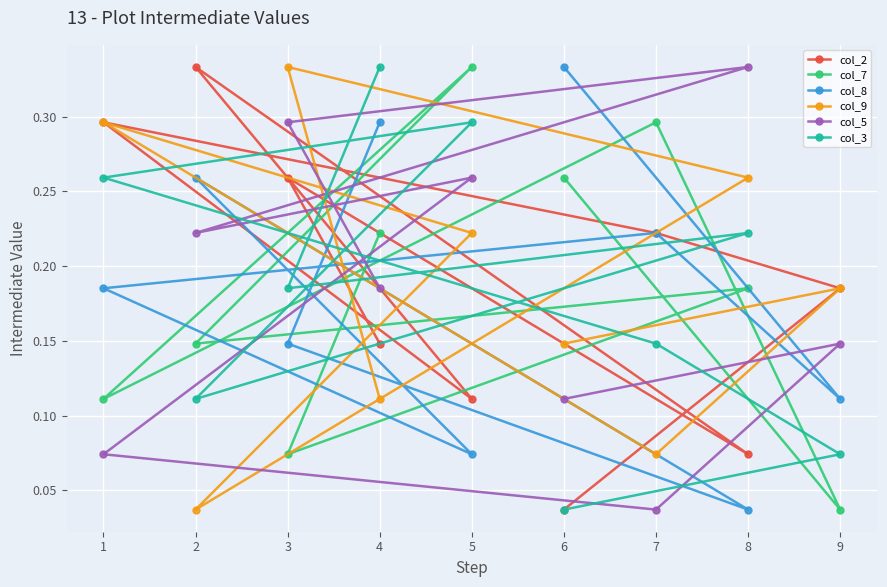

What are all the series names shown in the legend?

col_2, col_7, col_8, col_9, col_5, col_3